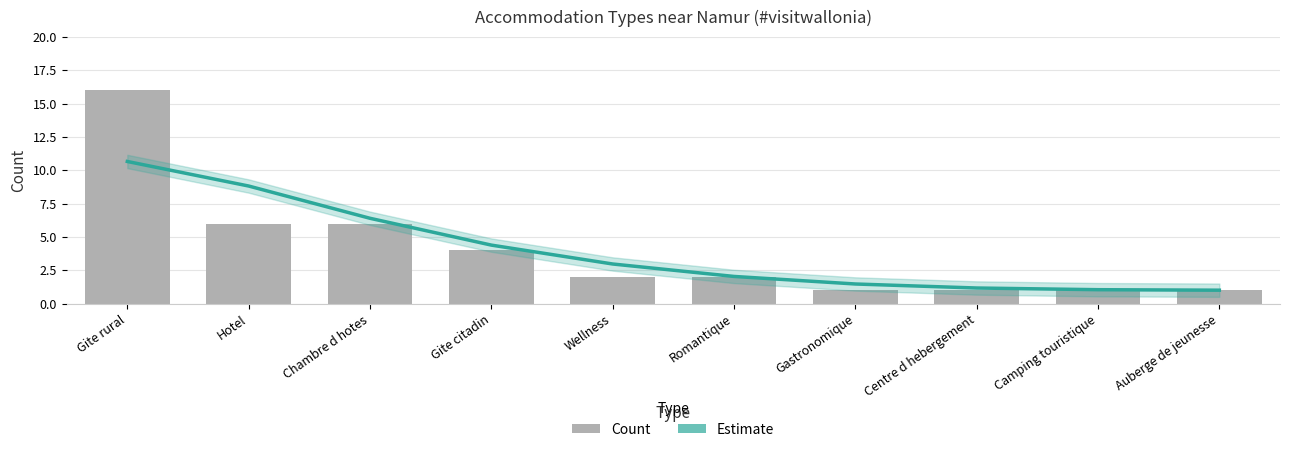

What is the total value across all series at Gite citadin?

8.4